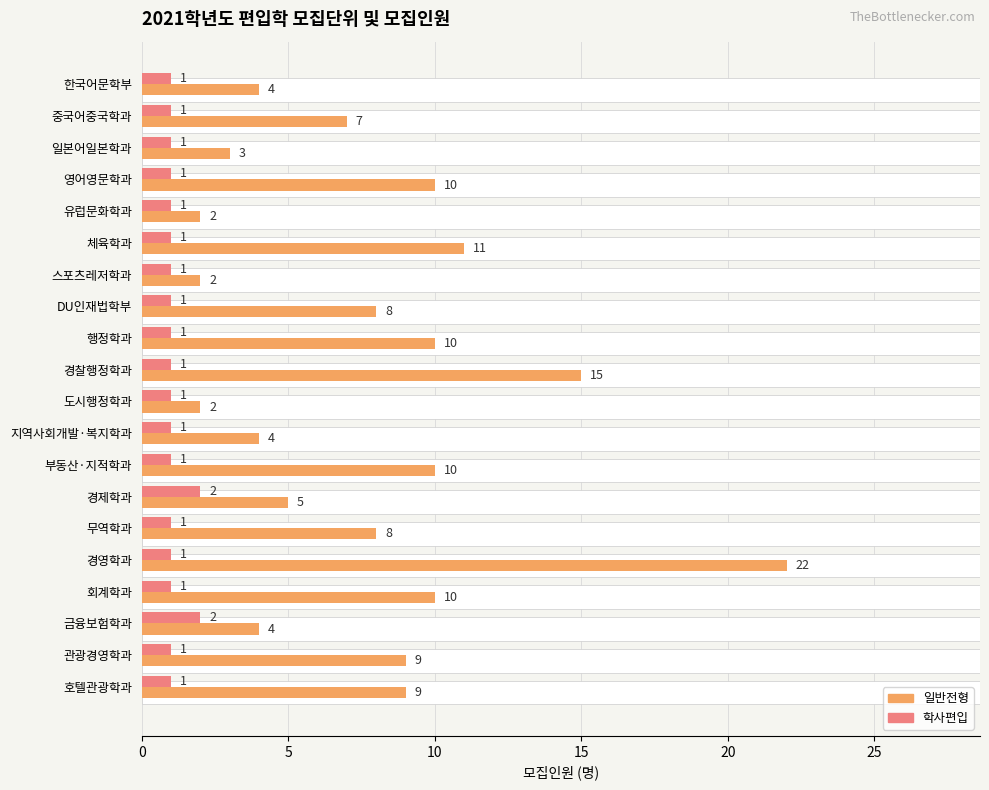

List the series in order of their overall mean, highest first.

일반전형, 학사편입